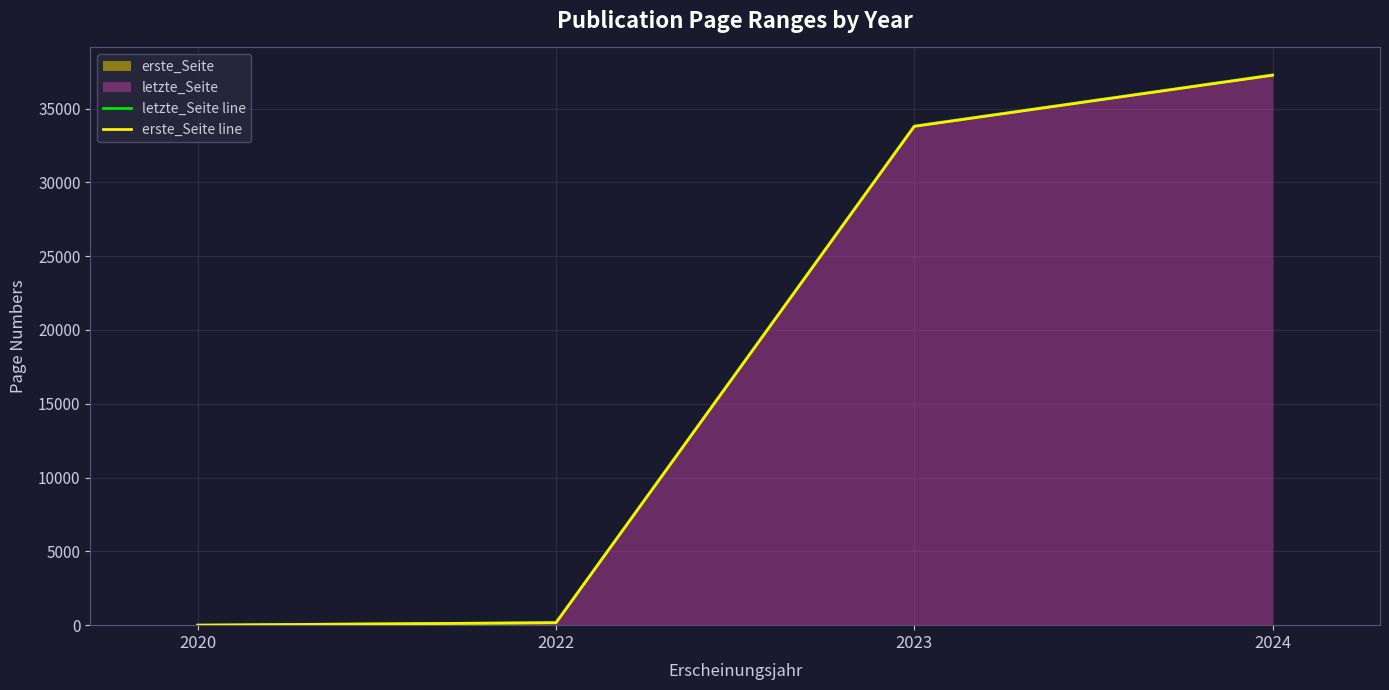

True or false: erste_Seite line and letzte_Seite line intersect in this chart.

False